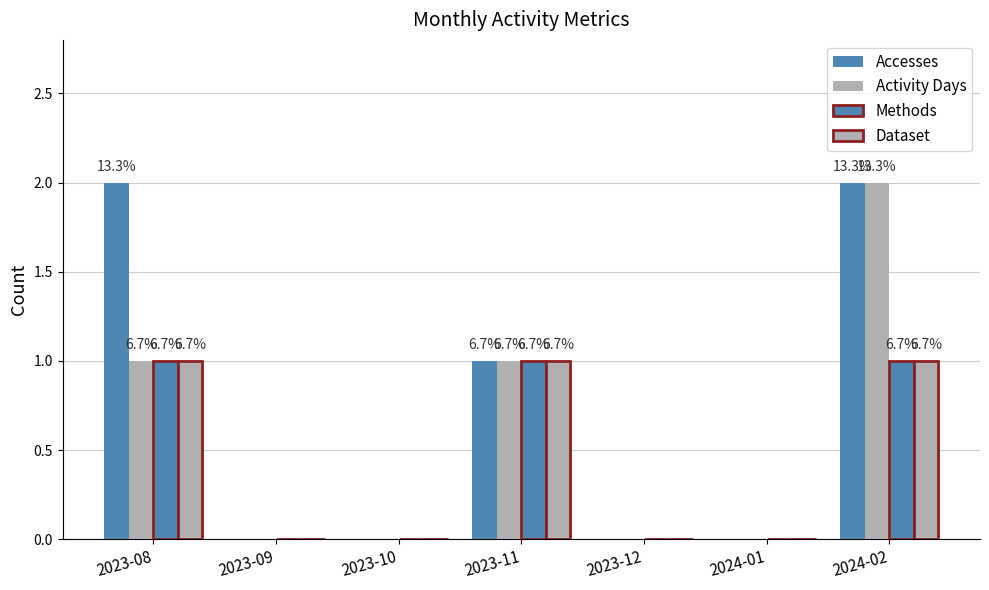

Are the bars grouped side by side (vs. stacked)?

Yes